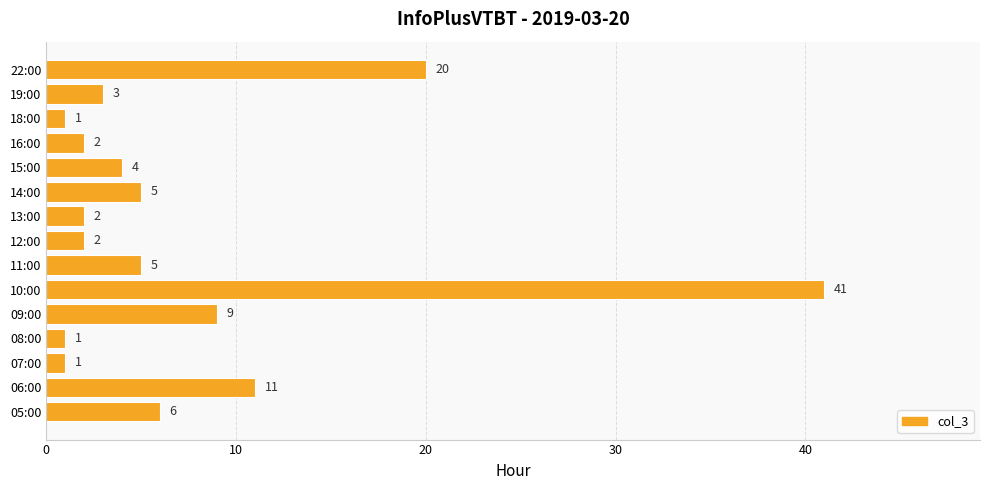

Between 15:00 and 08:00, which is larger?

15:00